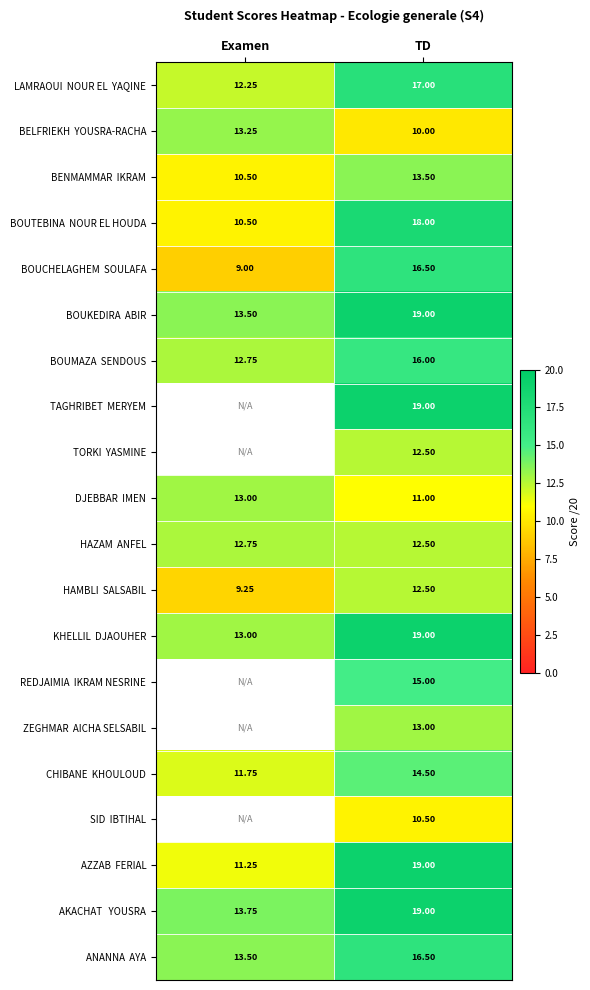

Which category has the highest value in the LAMRAOUI NOUR EL YAQINE series?

TD